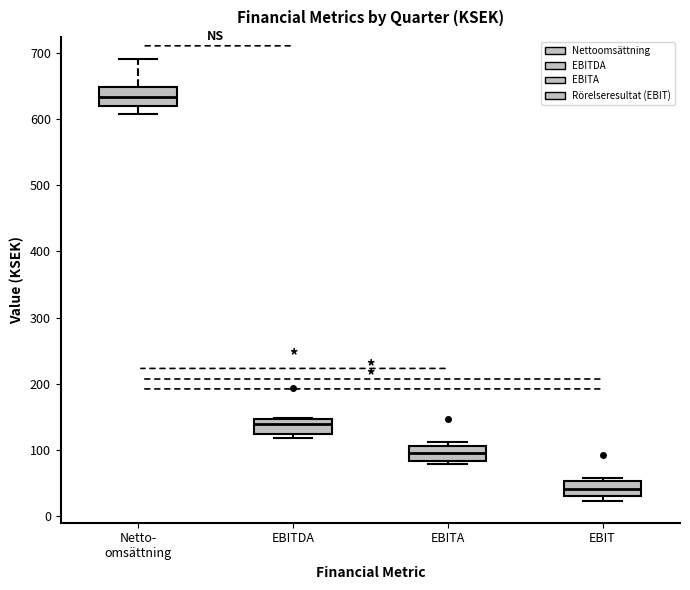

Reading left to right, read every box against the y-axis: the position of its median line, the range the box covers, and the ends of its whiskers. The values are not printed on the chart, so give them approximately, as read against the axis.

Netto- omsättning: median 630, box 620 to 650, whiskers 610 to 690
EBITDA: median 140, box 120 to 150, whiskers 120 (just below the box's lower edge) to 150
EBITA: median 100, box 80 to 110, whiskers 80 (just below the box's lower edge) to 110 (just above the box's upper edge)
EBIT: median 40, box 30 to 50, whiskers 20 to 60